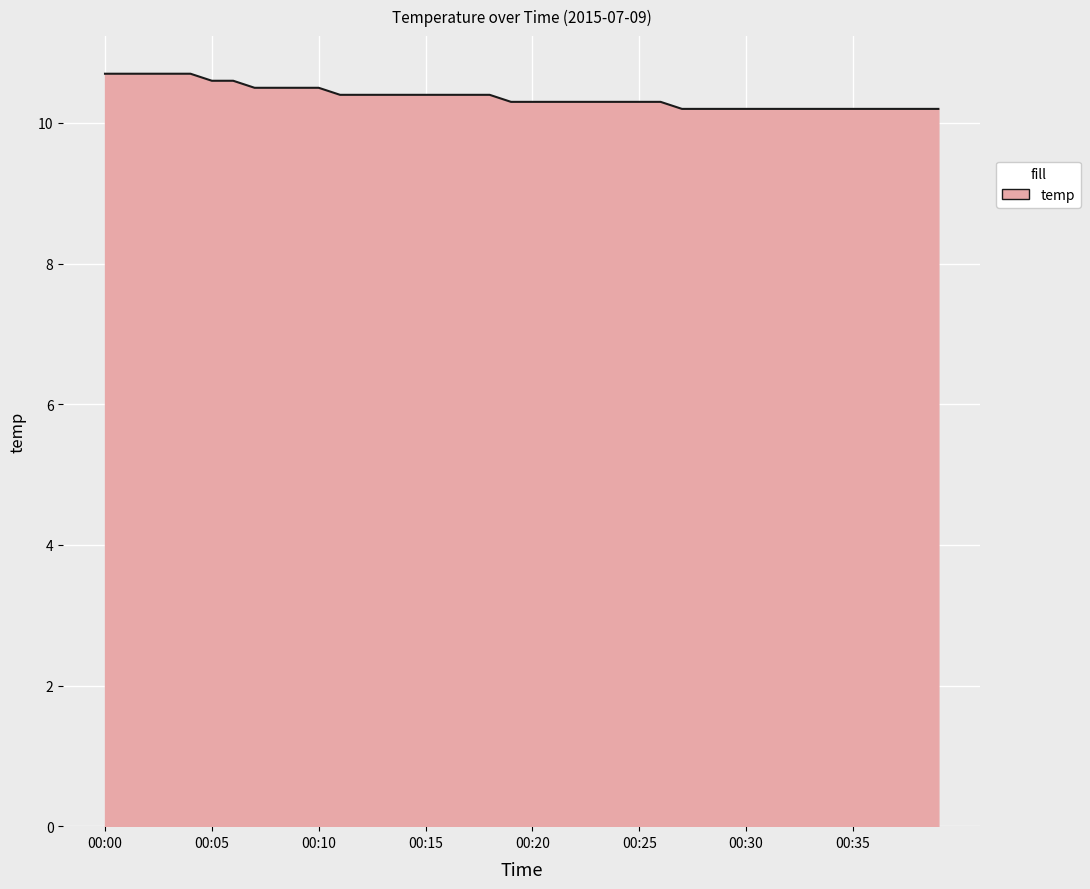

What is the minimum value shown in the chart?

10.2